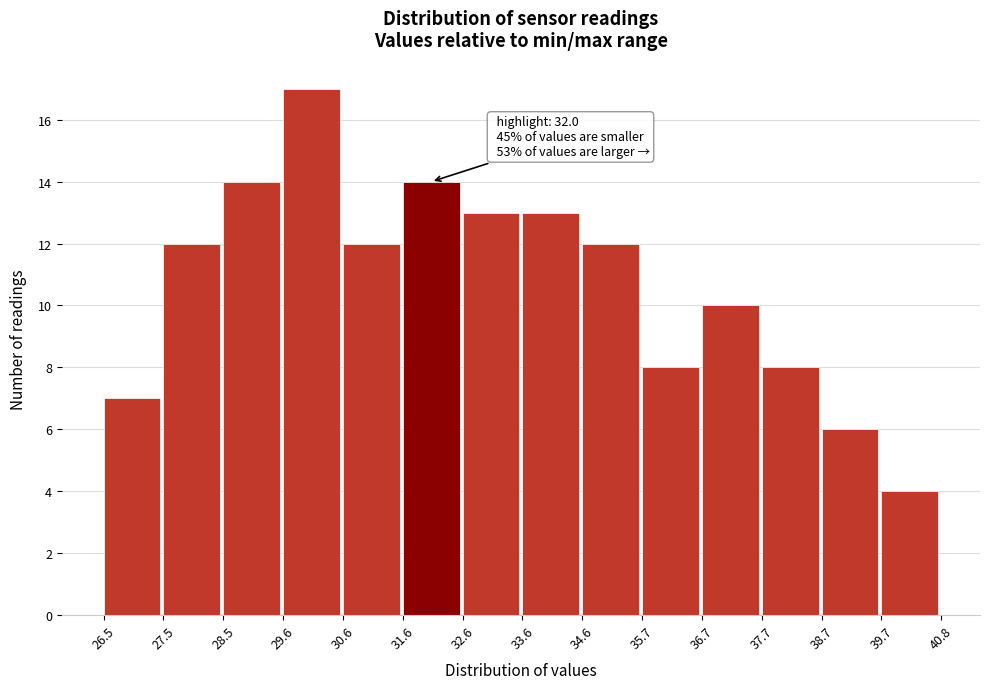

Which range on the x-axis has the tallest bar?

29.6 to 30.6